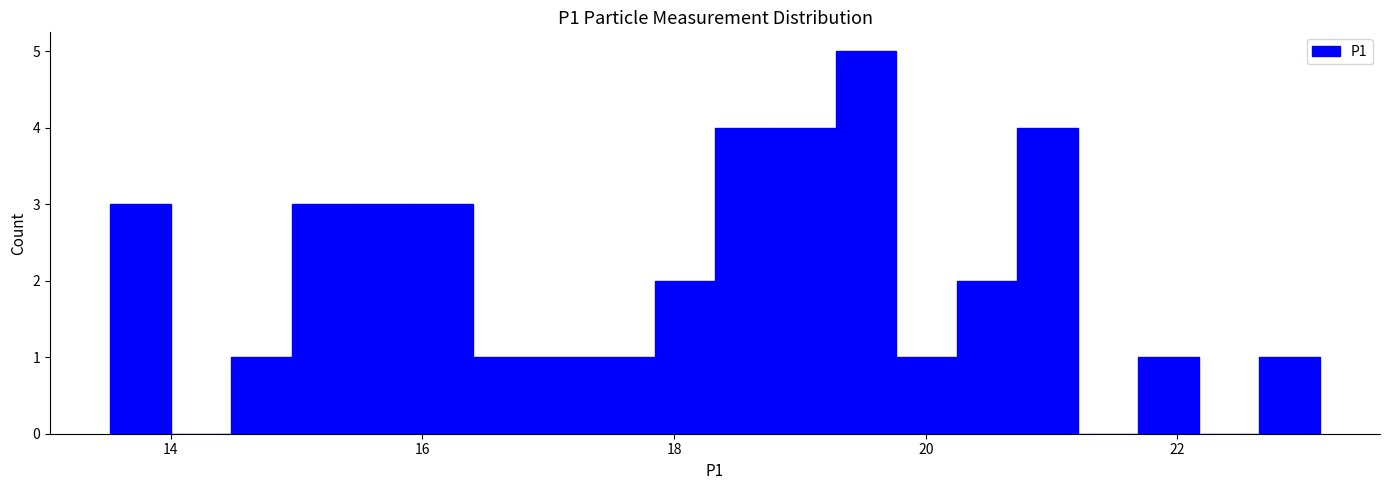

Around what value on the x-axis is the tallest bar? Give the approximate position of its centre, as read against the axis.

19.6